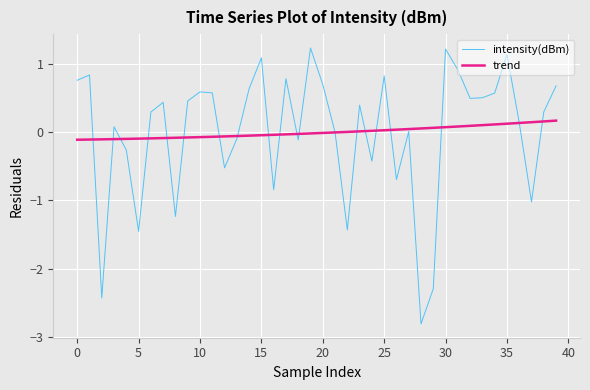

Rank the series by their maximum value, from lowest to highest.

trend, intensity(dBm)